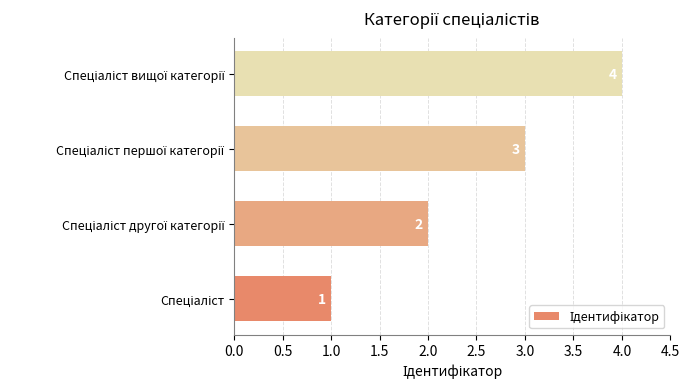

What is the sum of all values?

10